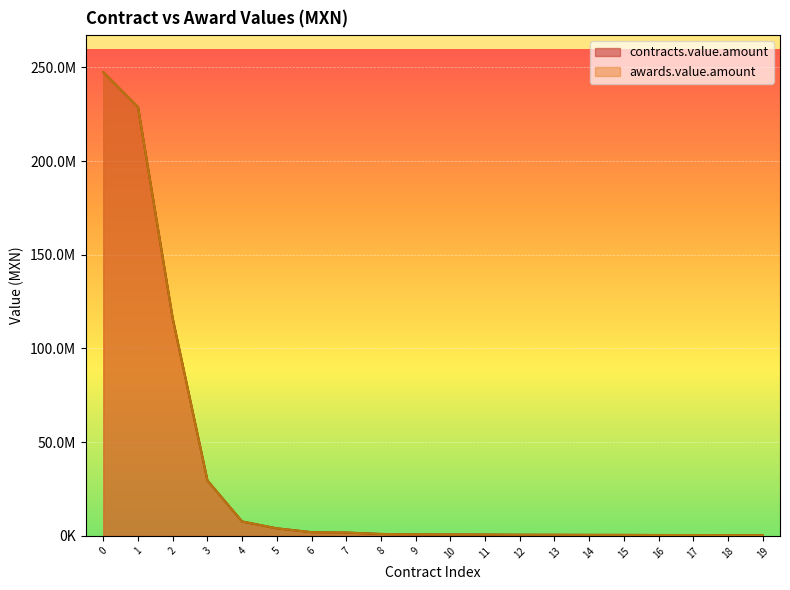

True or false: the data has more than 2 interior local peaks.

False